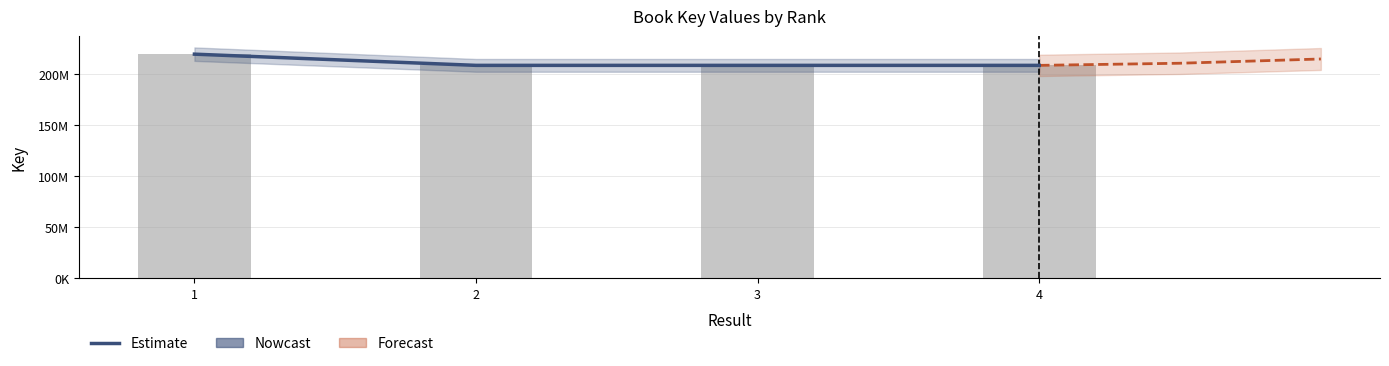

What is the average value of the Key (raw) series?

211001459